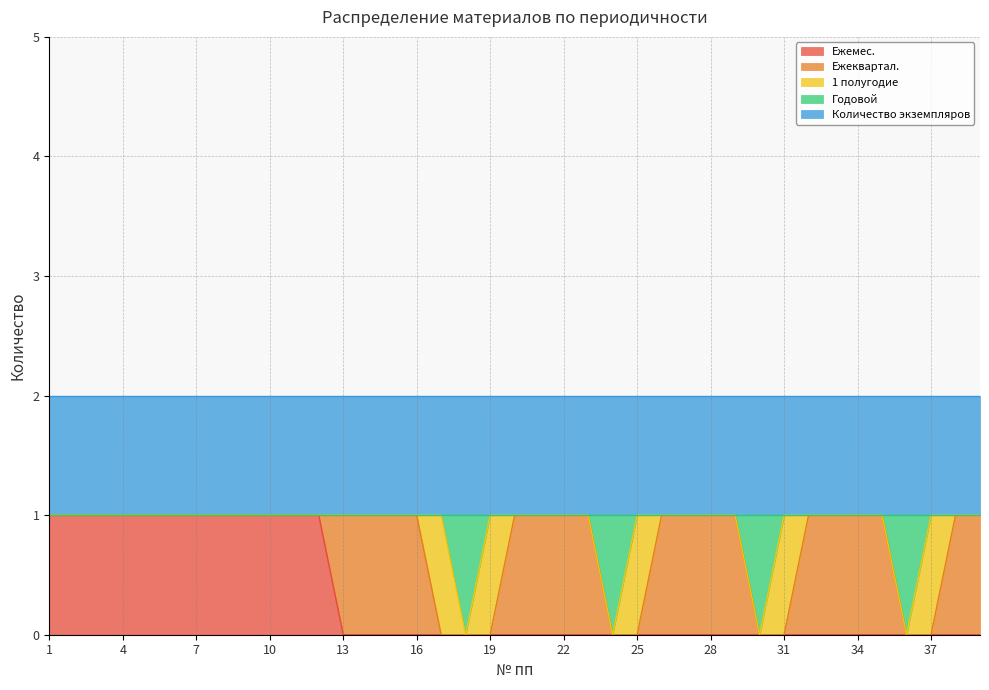

True or false: Ежеквартал. has more than 0 interior local peaks.

False